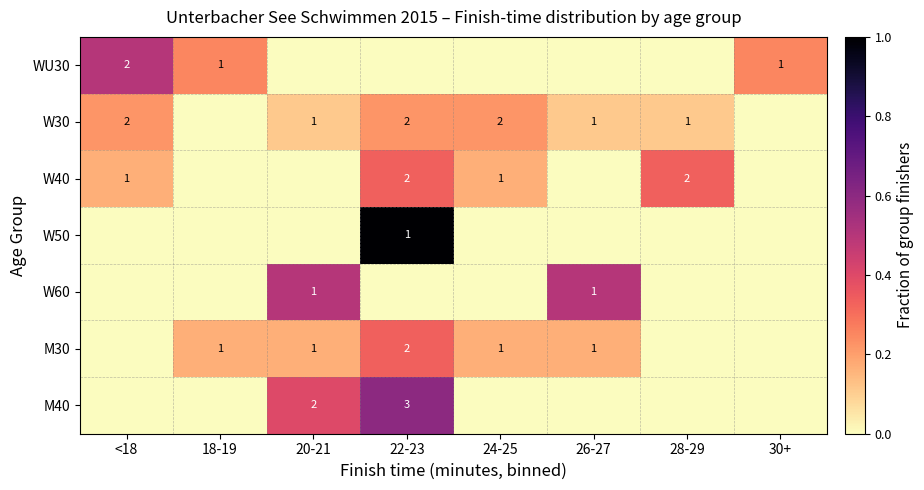

Is it true that WU30 equals 2 at <18?

True